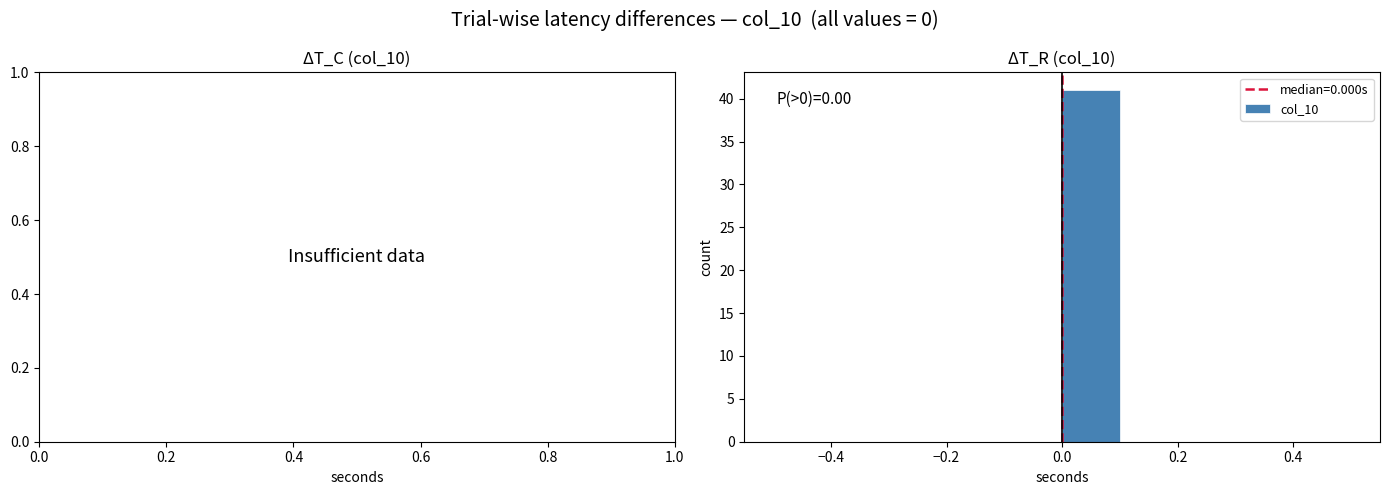

Which range on the x-axis has the tallest bar?

0.0 to 0.1